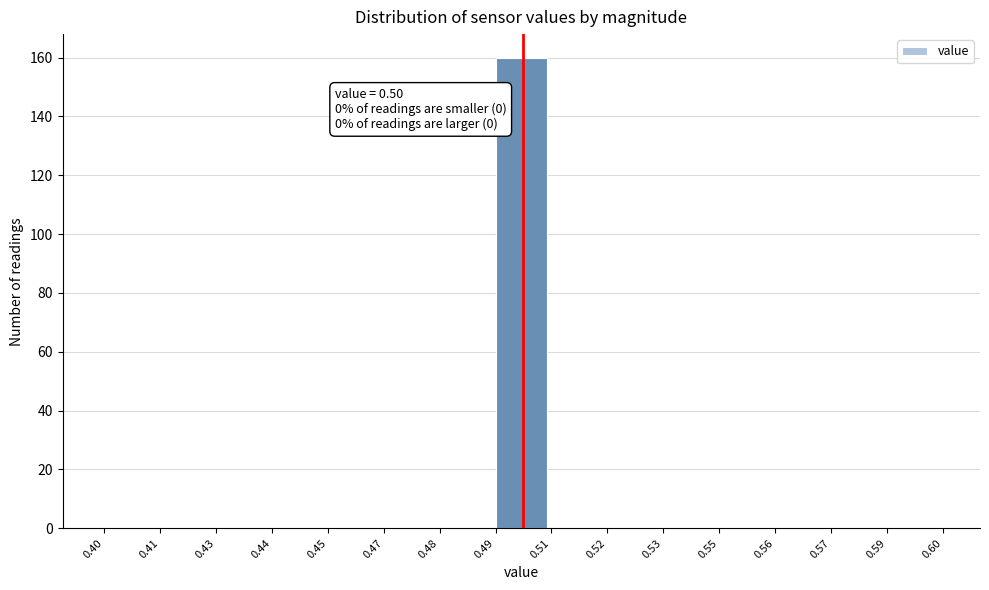

Reading left to right, extract all data points from this chart.

0.40=0	0.41=0	0.43=0	0.44=0	0.45=0	0.47=0	0.48=0	0.49=160	0.51=0	0.52=0	0.53=0	0.55=0	0.56=0	0.57=0	0.59=0